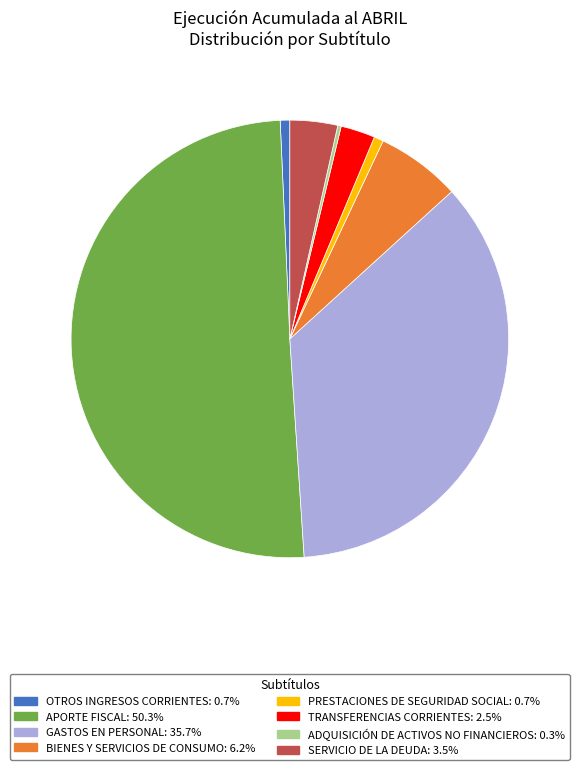

Between OTROS INGRESOS CORRIENTES and BIENES Y SERVICIOS DE CONSUMO, which is larger?

BIENES Y SERVICIOS DE CONSUMO